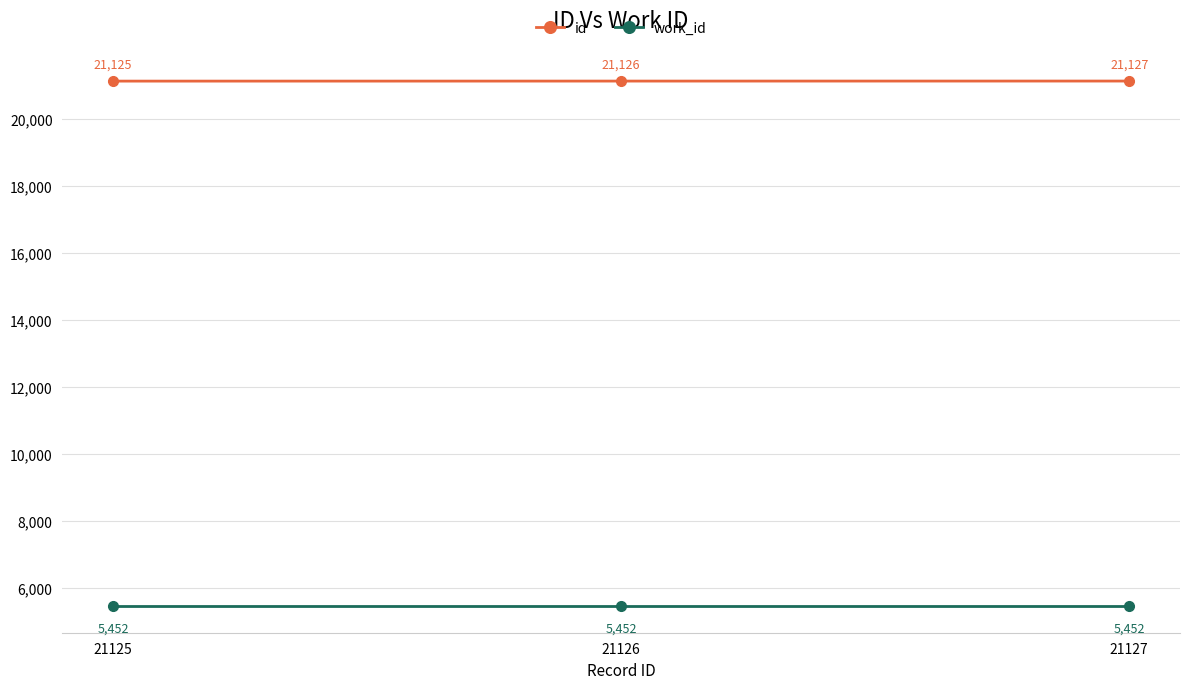

Rank the series by their maximum value, from lowest to highest.

work_id, id